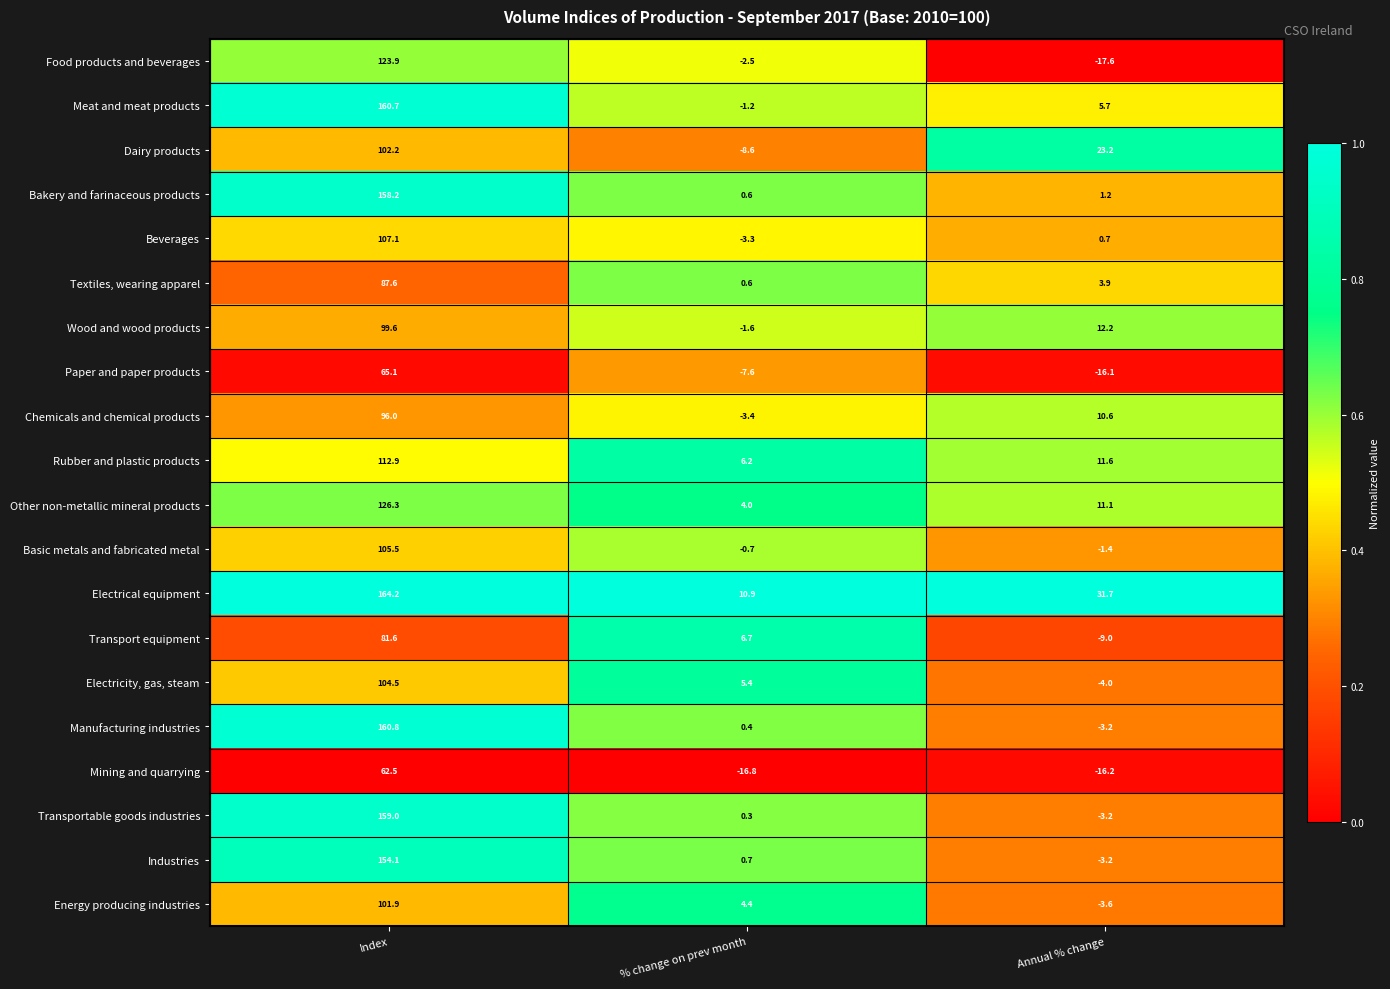

What is the total value across all series at Index?

2333.7